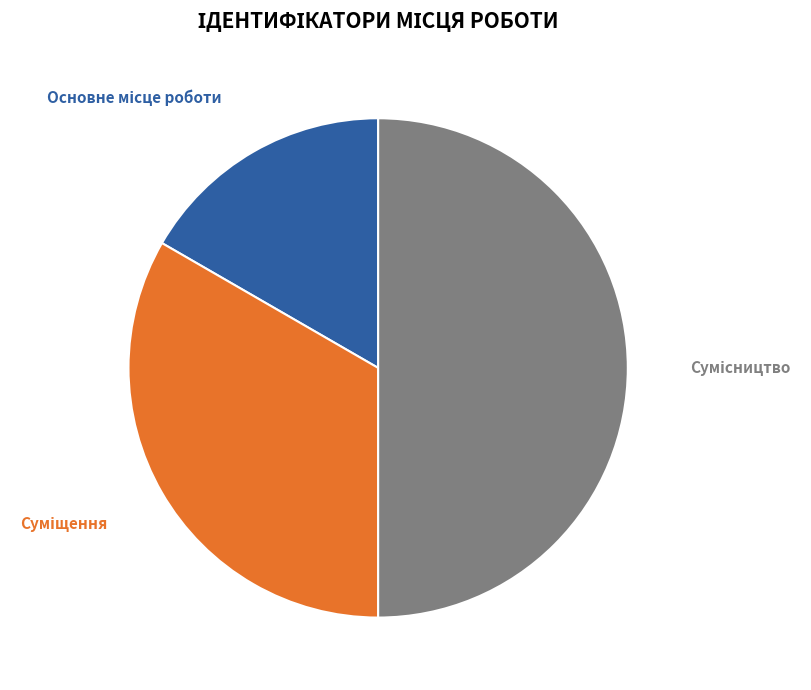

To the nearest percent, what is the average slice percentage?

33%